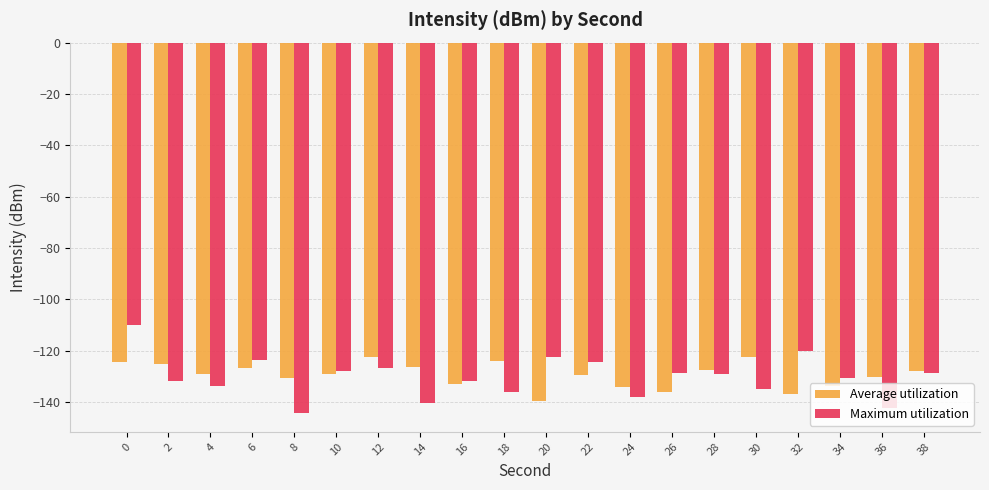

True or false: Average utilization has a value of -130.1 at 36.

True